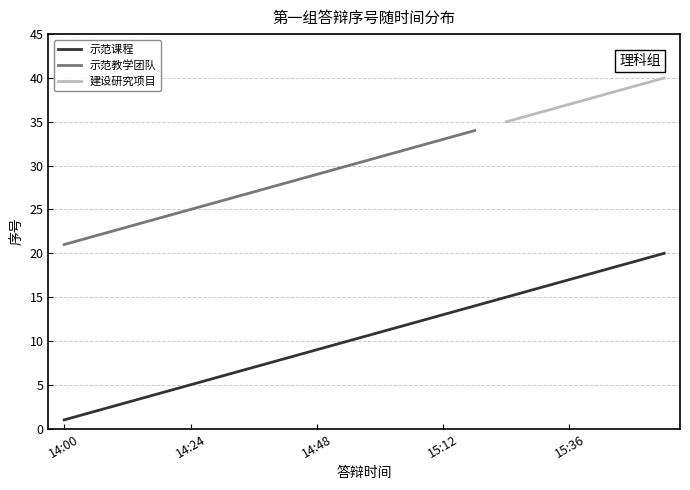

What are all the series names shown in the legend?

示范课程, 示范教学团队, 建设研究项目